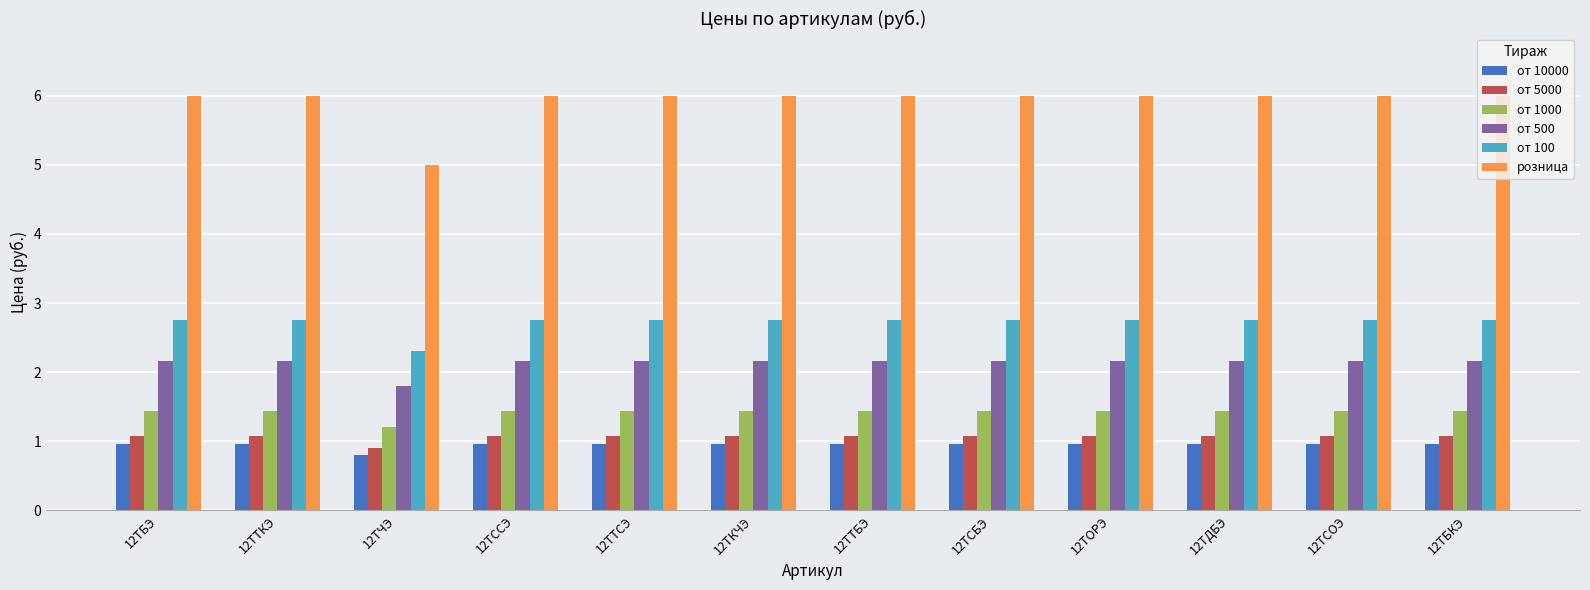

What is the total value across all series at 12ТДБЭ?

14.4